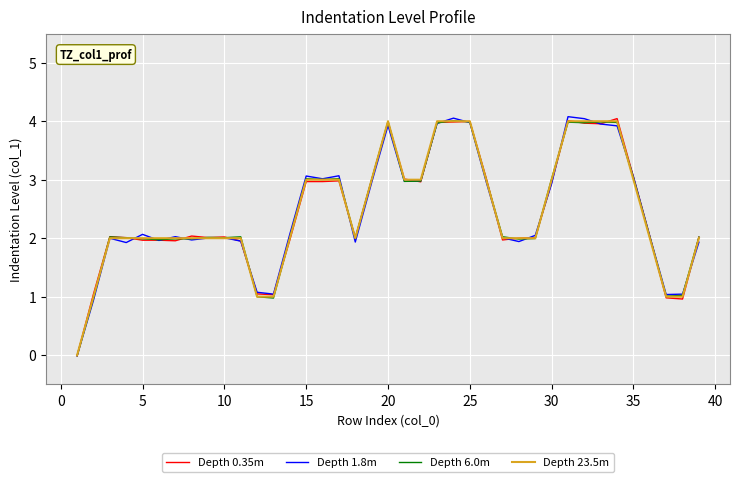

List the series in order of their overall mean, lowest first.

Depth 0.35m, Depth 1.8m, Depth 6.0m, Depth 23.5m